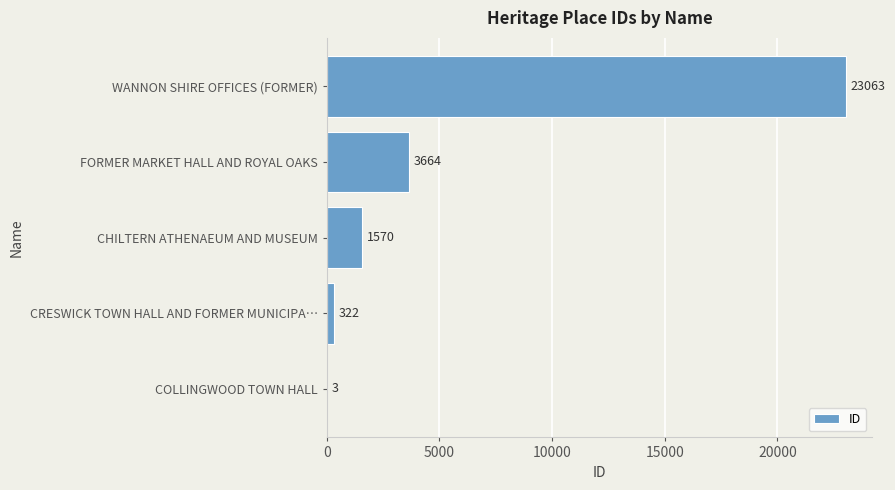

At which category does the chart reach its peak across all series?

WANNON SHIRE OFFICES (FORMER)